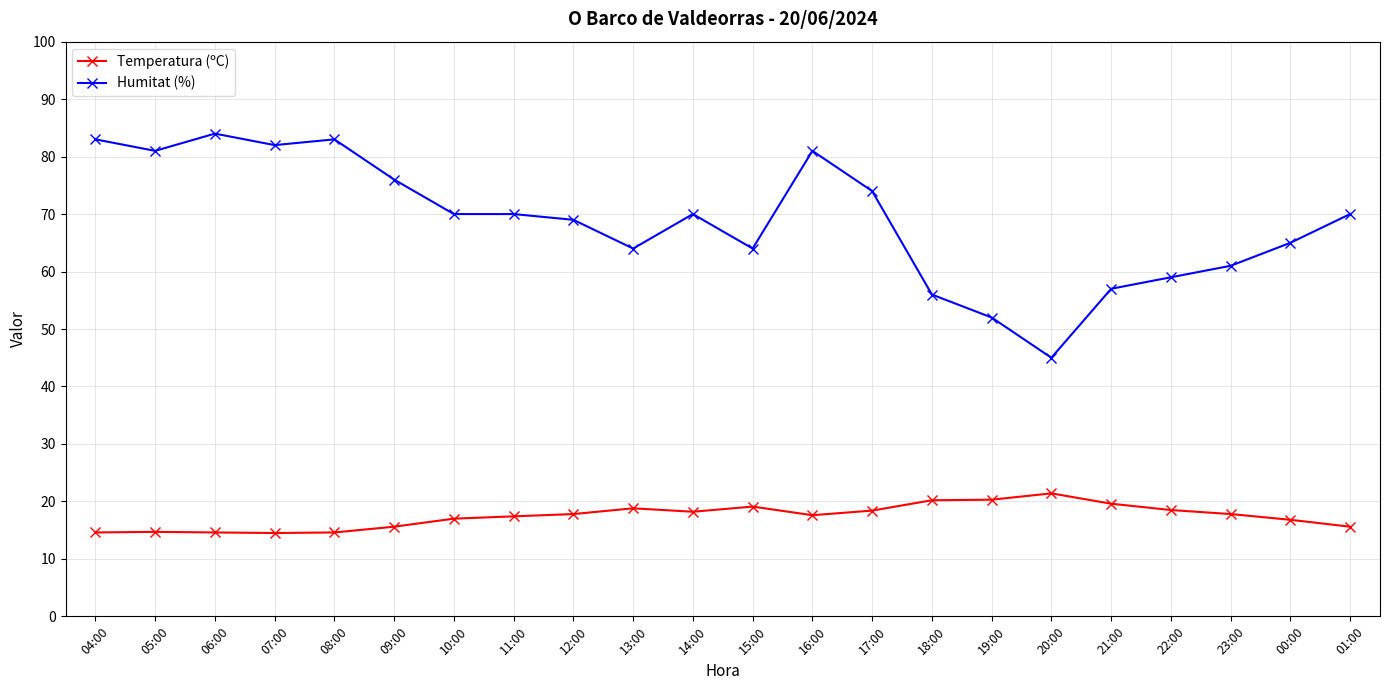

Which series has the largest total across all categories?

Humitat (%)